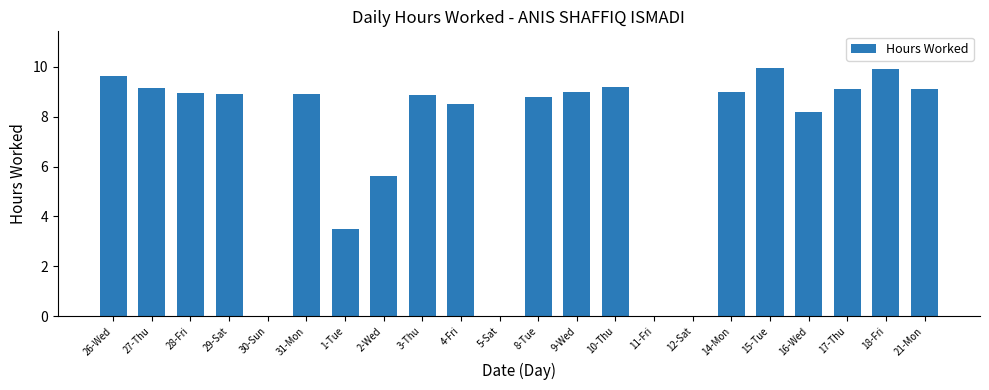

What is the average value?

7.0